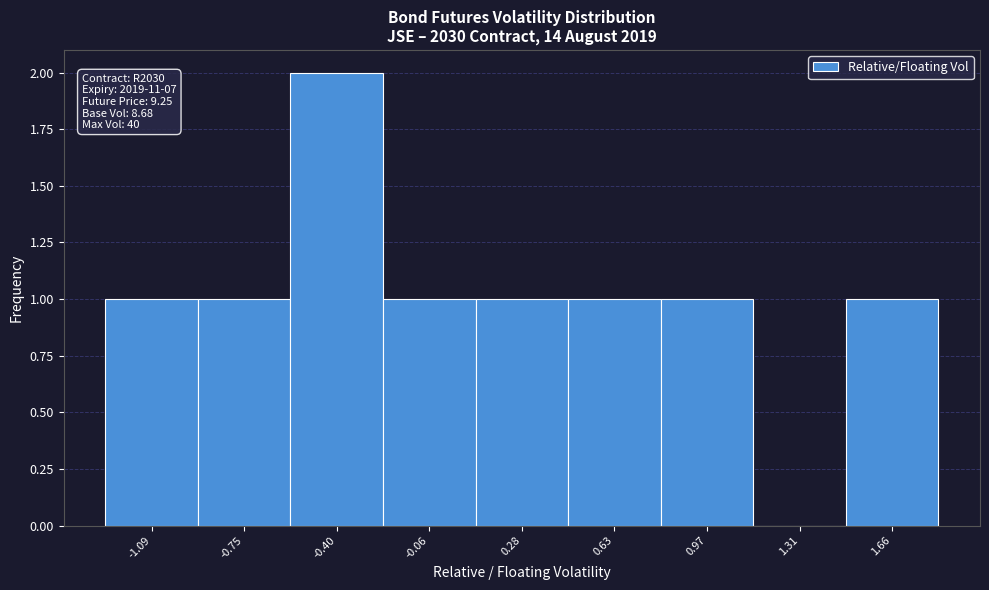

Which range on the x-axis has the tallest bar?

-0.55 to -0.25